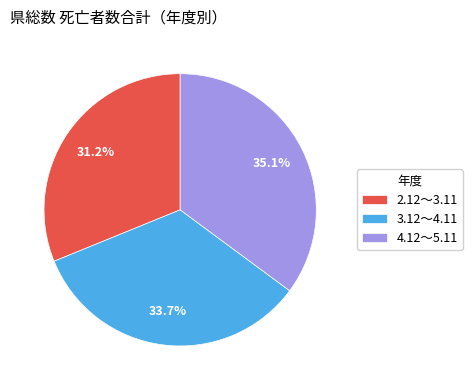

Does 2.12～3.11 represent more than half of the total?

No